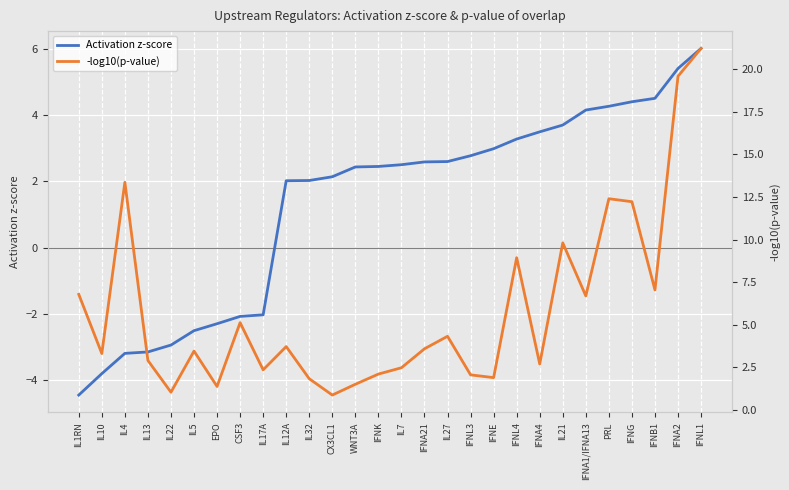

How many intersections are there between -log10(p-value) and Activation z-score?

6